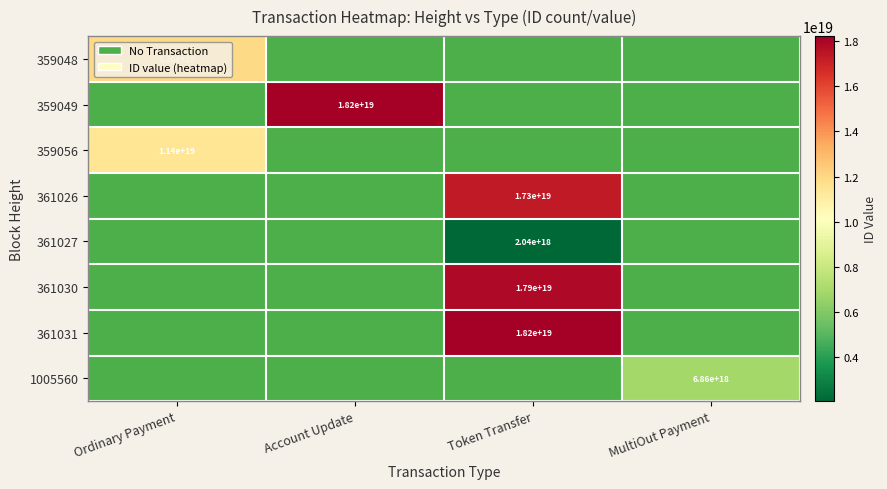

Is it true that 1005560 equals 0.6 at Token Transfer?

False